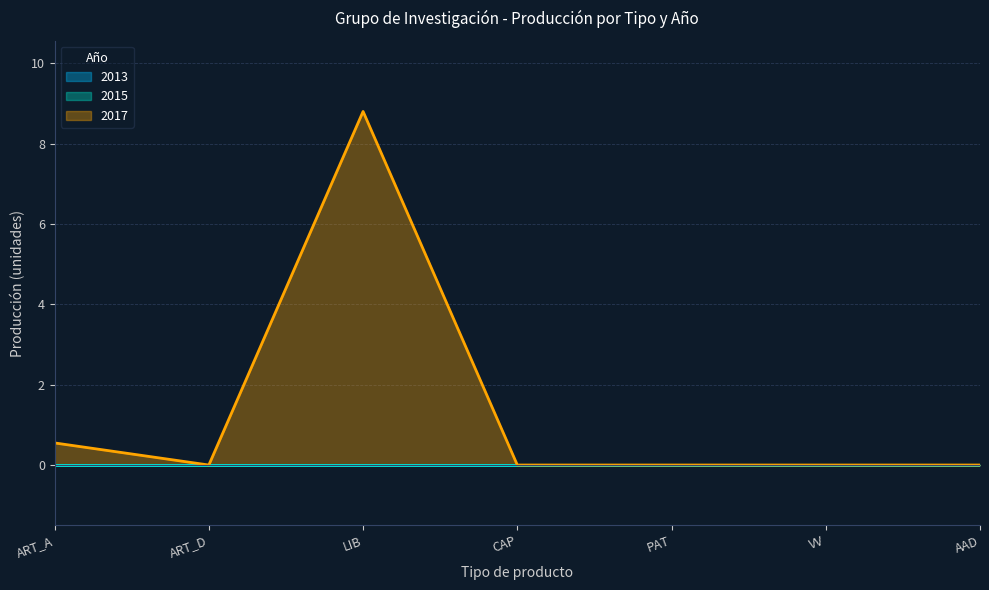

What is the difference between the second highest and minimum values in the 2017 series?

0.6